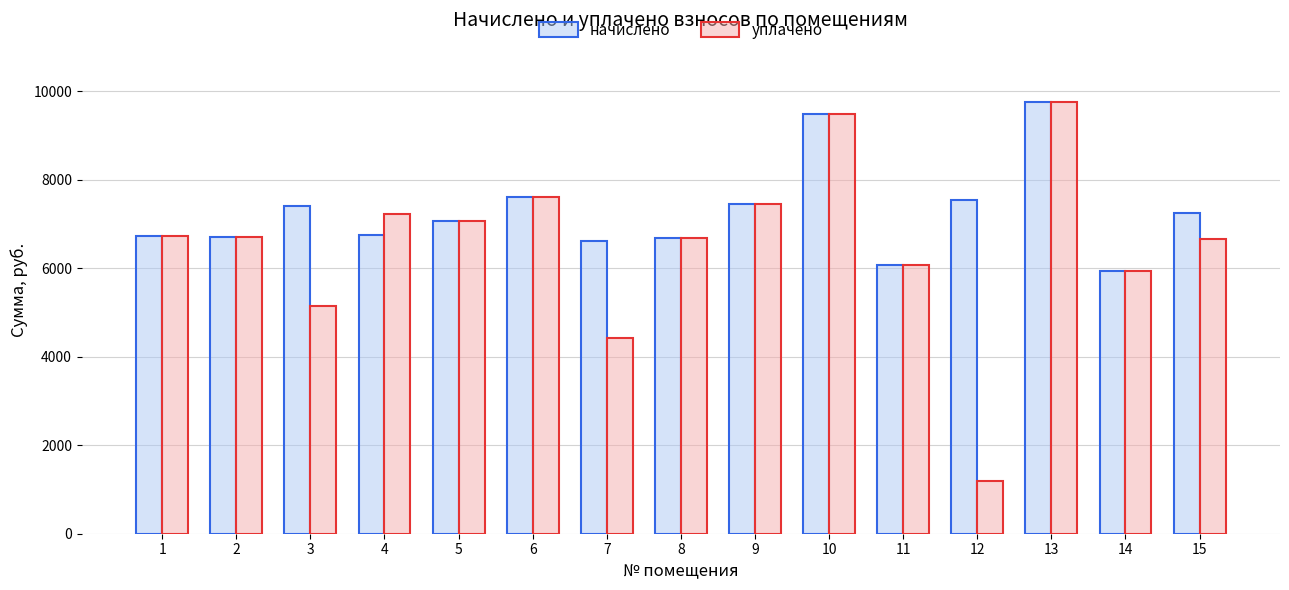

At how many categories does at least one series exceed 7324?

6